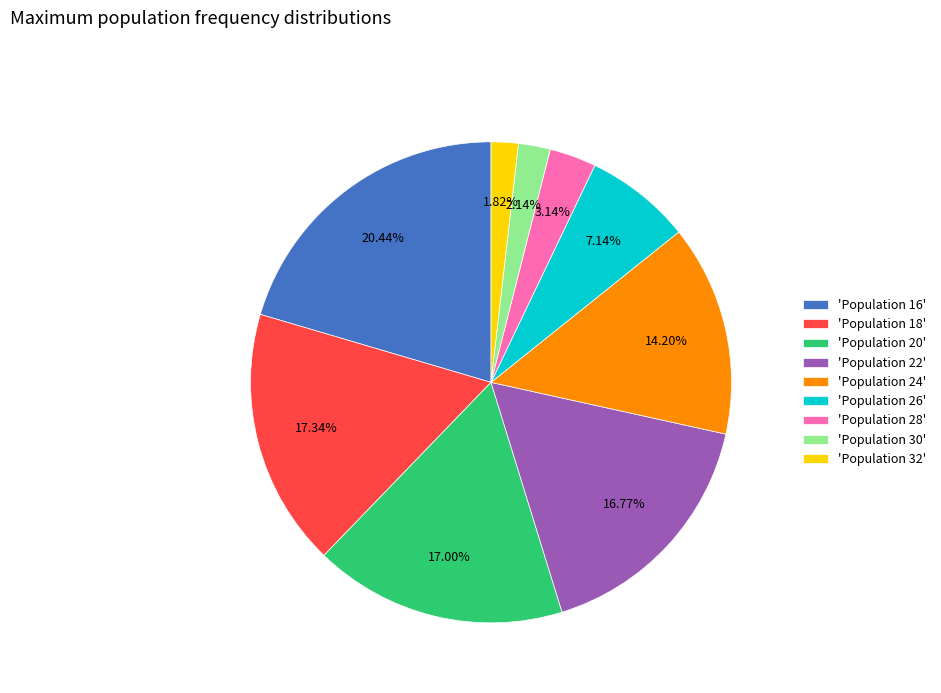

Does 'Population 20' account for over 50% of the chart?

No